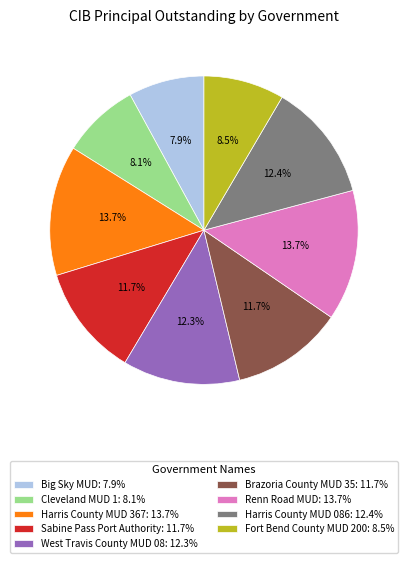

How much of the chart is everything except West Travis County MUD 08: 12.3%?

87.7%